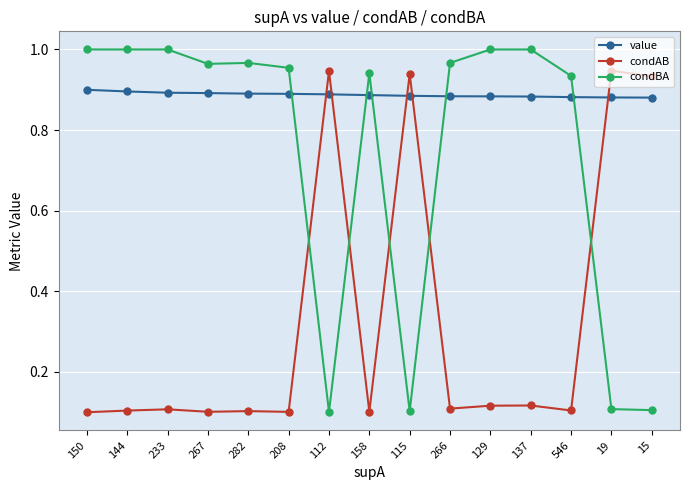

The condBA series shows 0.2 at 282. True or false?

False